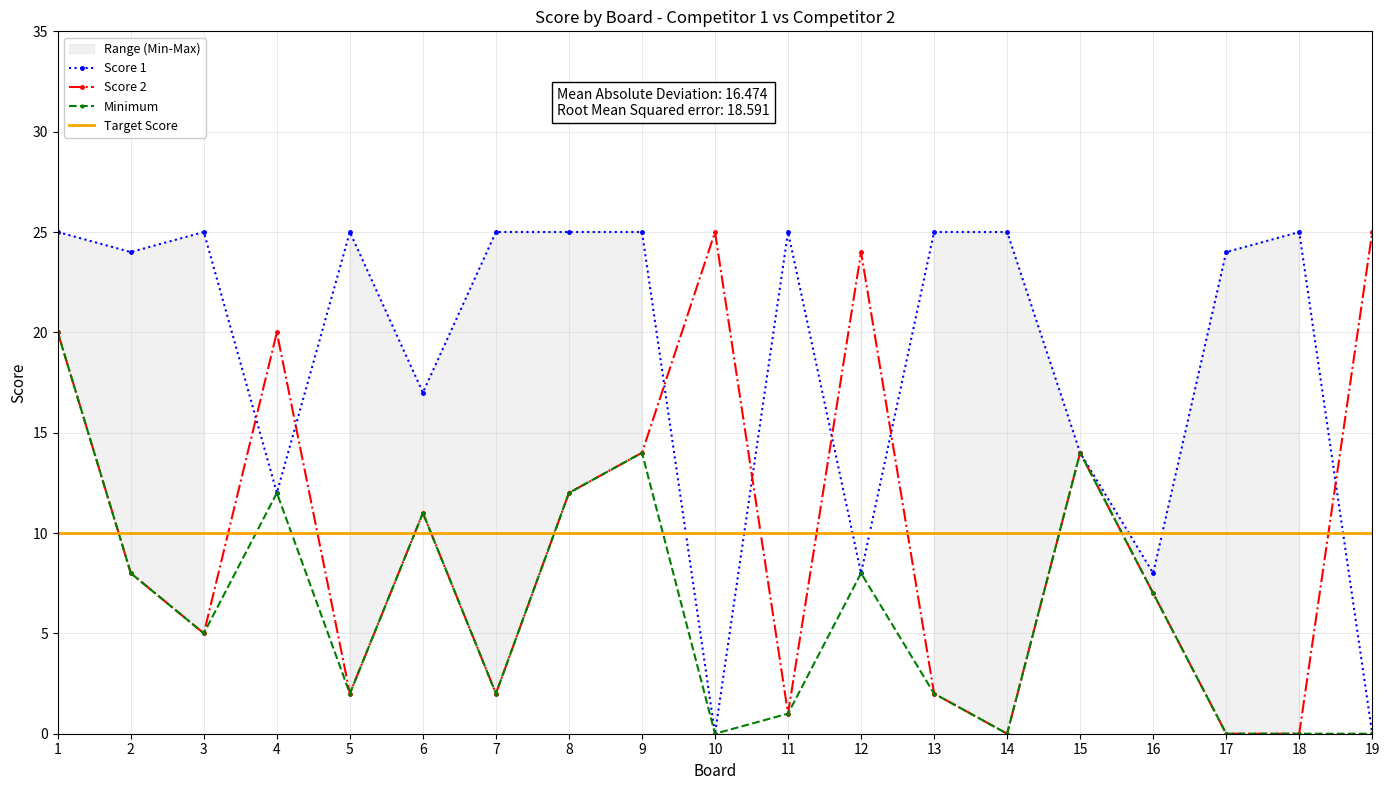

True or false: Score 2 and Score 1 intersect in this chart.

True